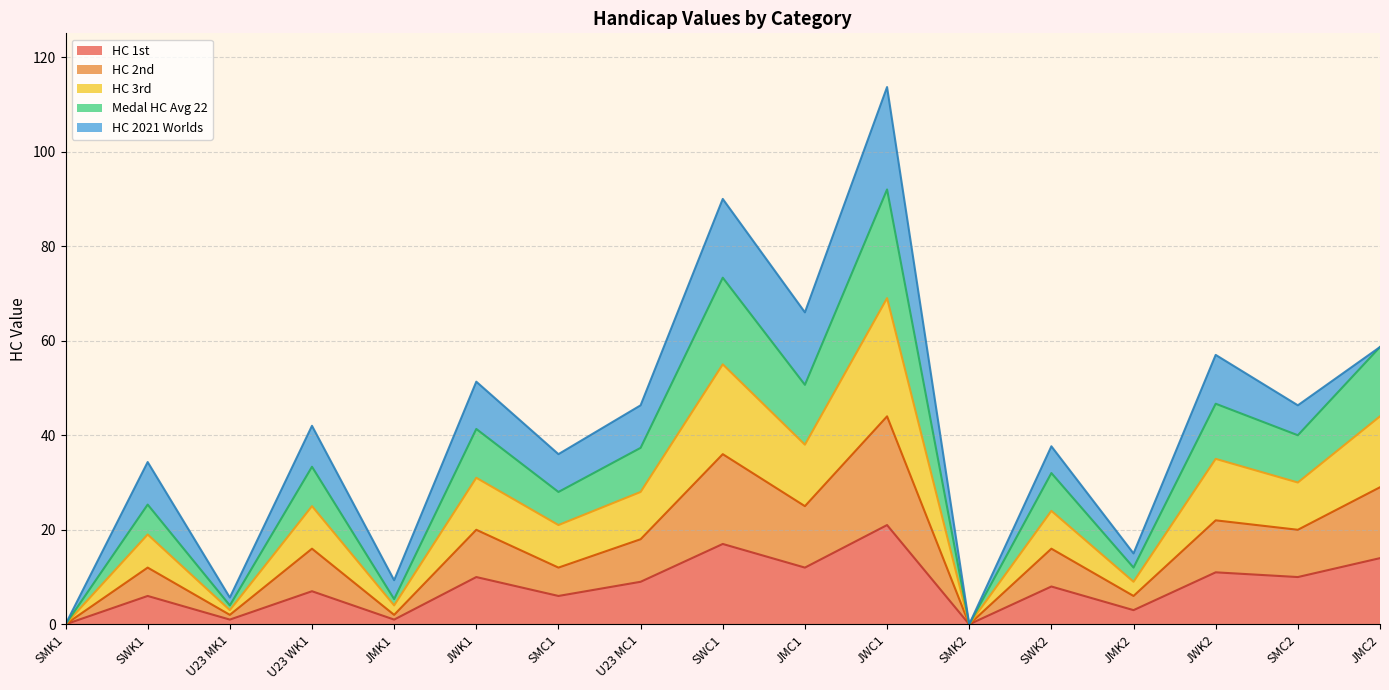

In Medal HC Avg 22, how many points are lower than both neighbors (excluding endpoints)?

7